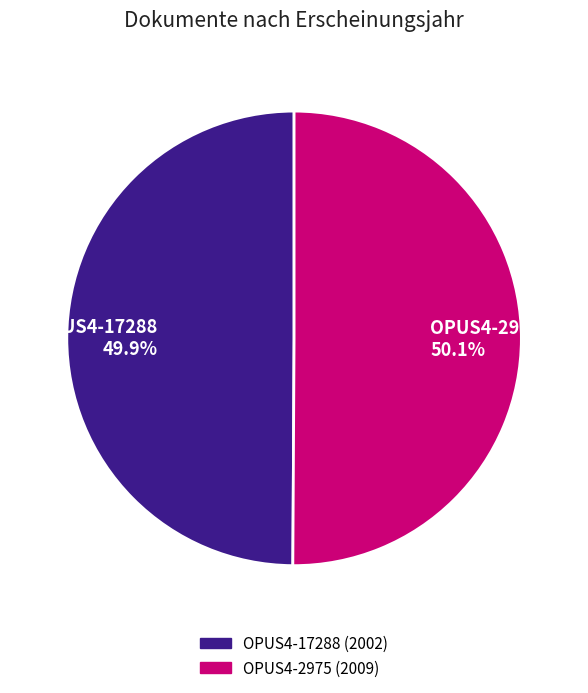

What is the ratio of the value at OPUS4-2975 to the value at OPUS4-17288?

1.0